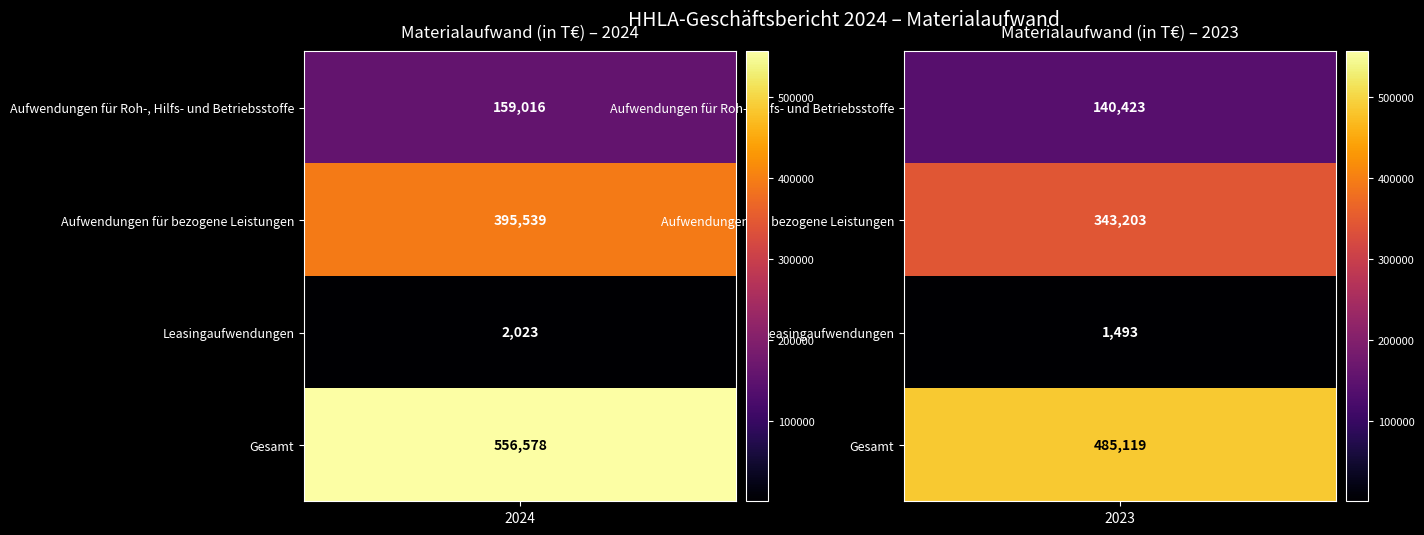

Which series has the largest total across all categories?

Gesamt